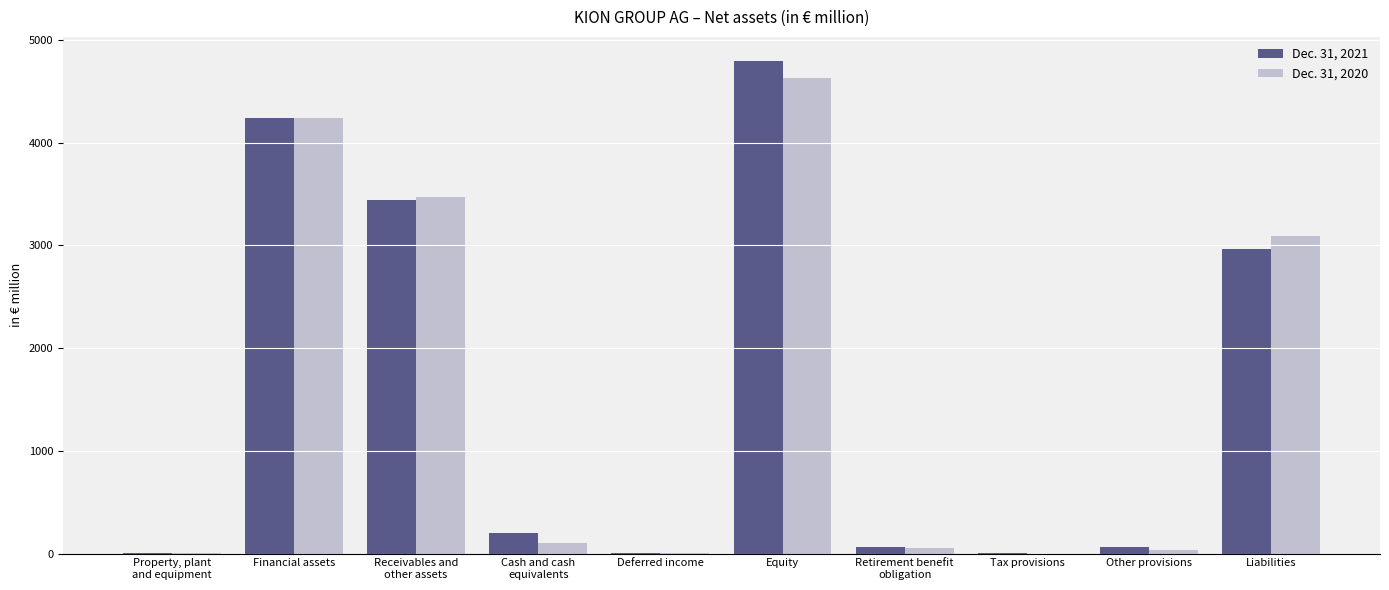

What is the maximum value shown in the chart?

4788.8